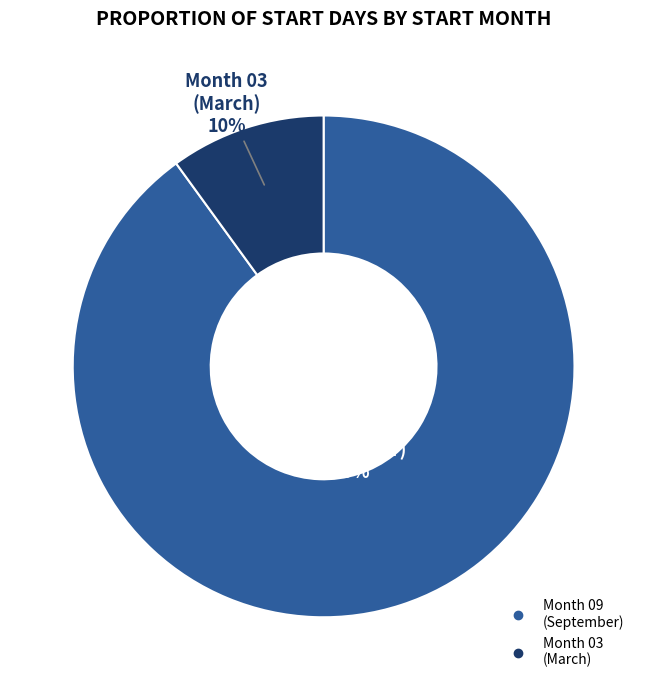

To the nearest percent, what is the difference between the largest and smallest slice percentages?

80%